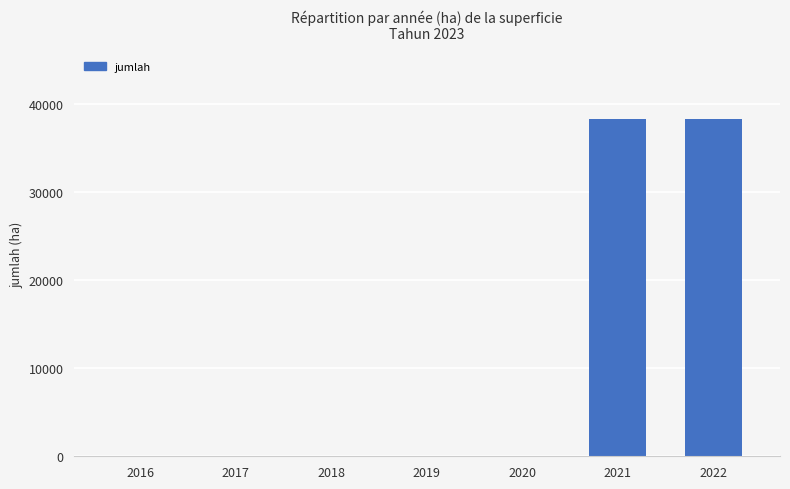

What is the change in value from 2017 to 2022?

+38317